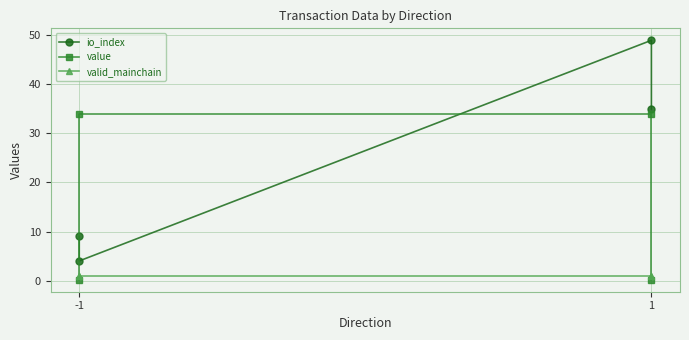

How many values in the value series are below 33?

2